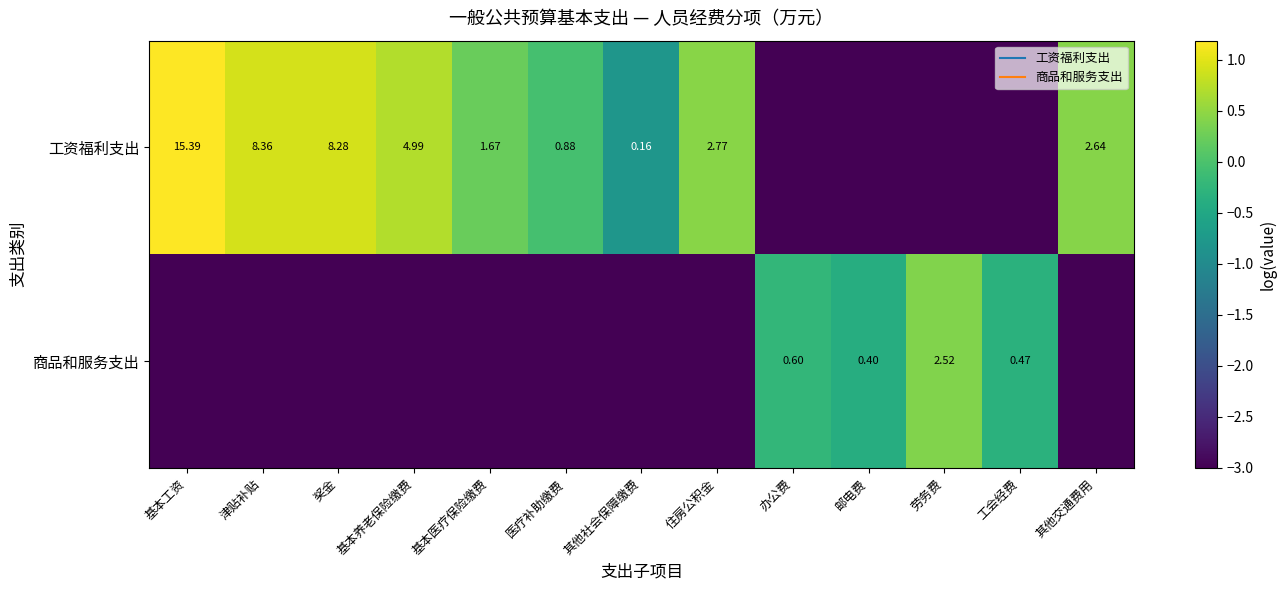

Which series has the largest total across all categories?

工资福利支出